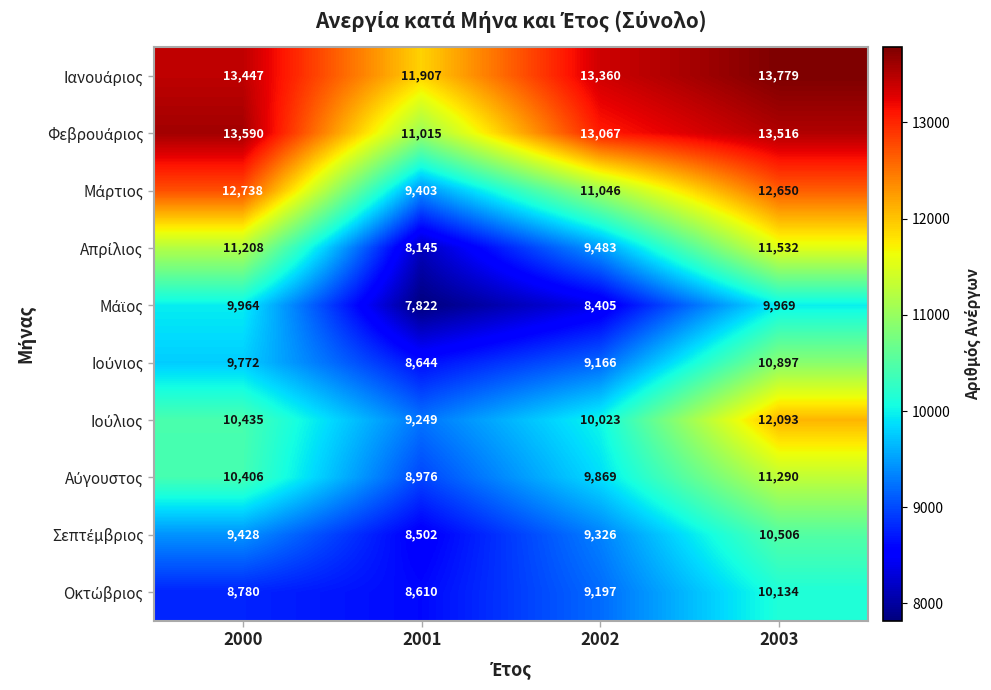

What is the total value across all series at 2000?

109768